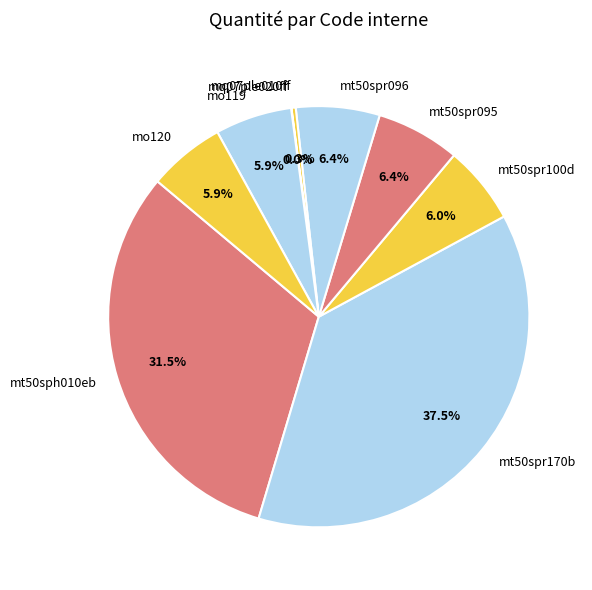

Is it true that mo119 is 1% of the pie?

False